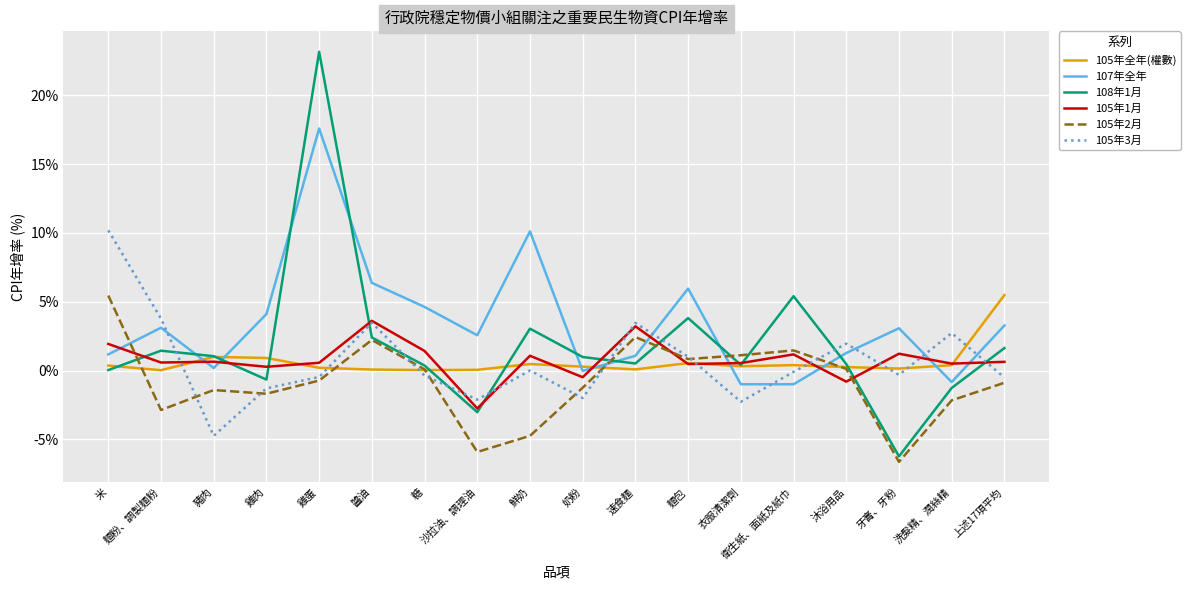

Read the 105年全年(權數) value at 麵包.

0.5